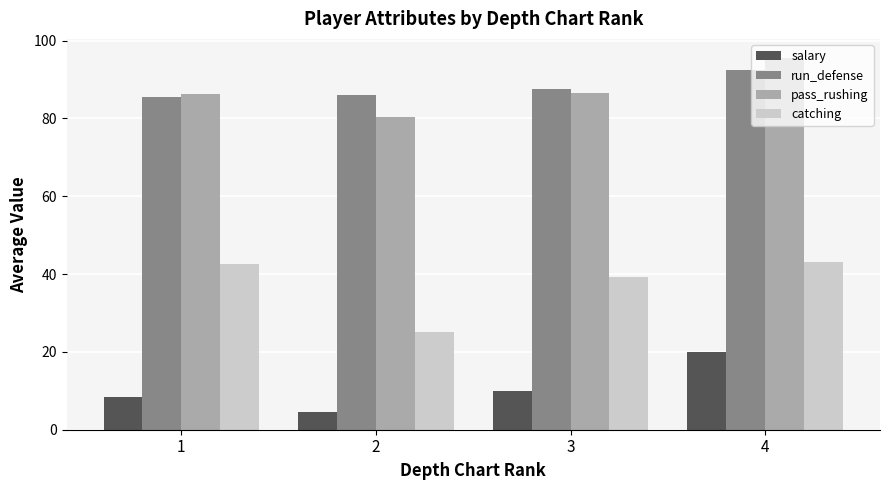

What is the value of the pass_rushing bar at the 4th from the left?

95.7